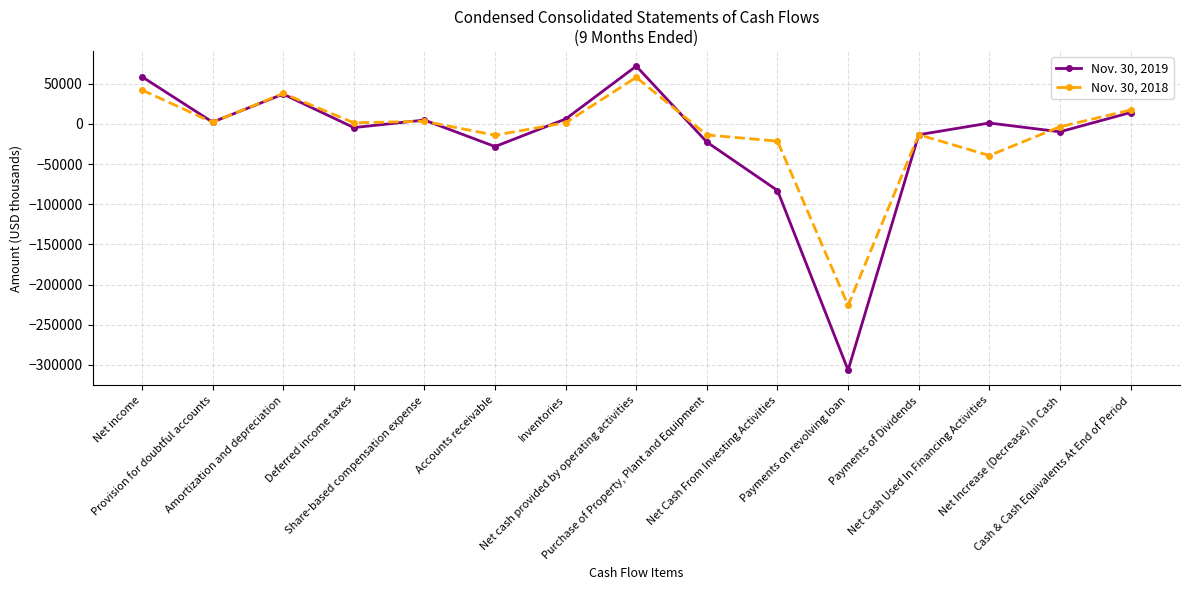

Count the number of categories in the chart.

15